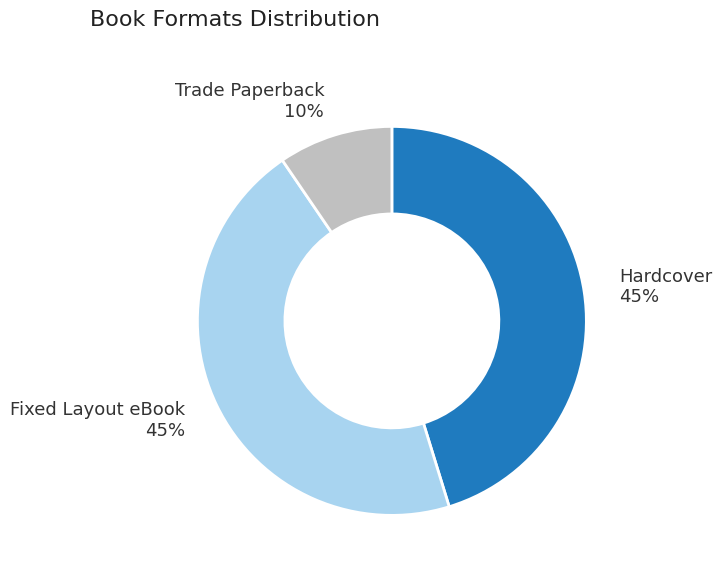

Do Hardcover and Trade Paperback together represent more than half of the pie?

Yes